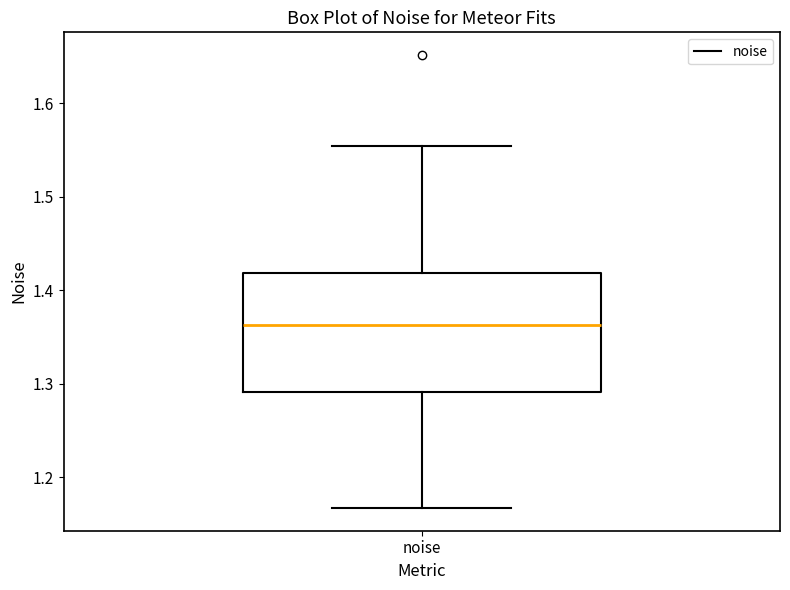

Where is the upper edge of the box for noise on the y-axis? The values are not printed on the chart, so give them approximately, as read against the axis.

1.42